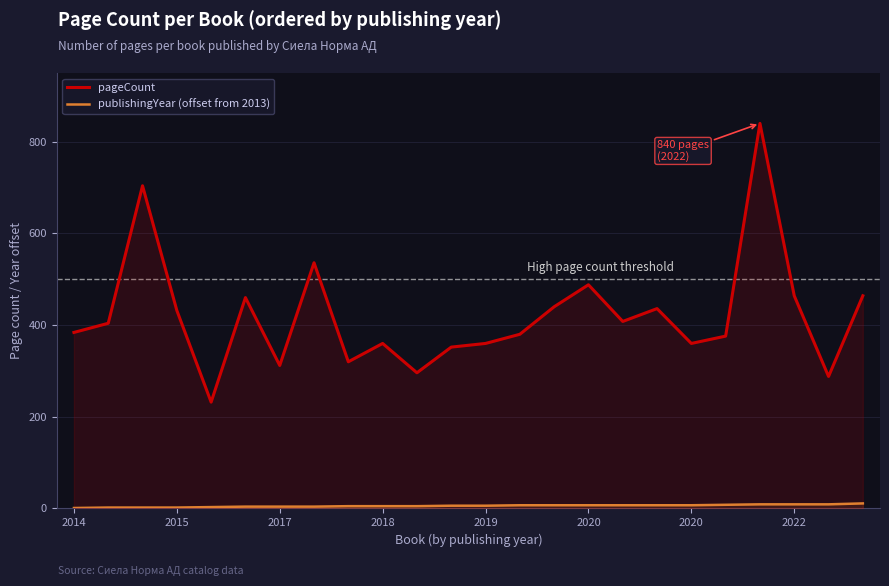

What is the maximum value shown in the chart?

840